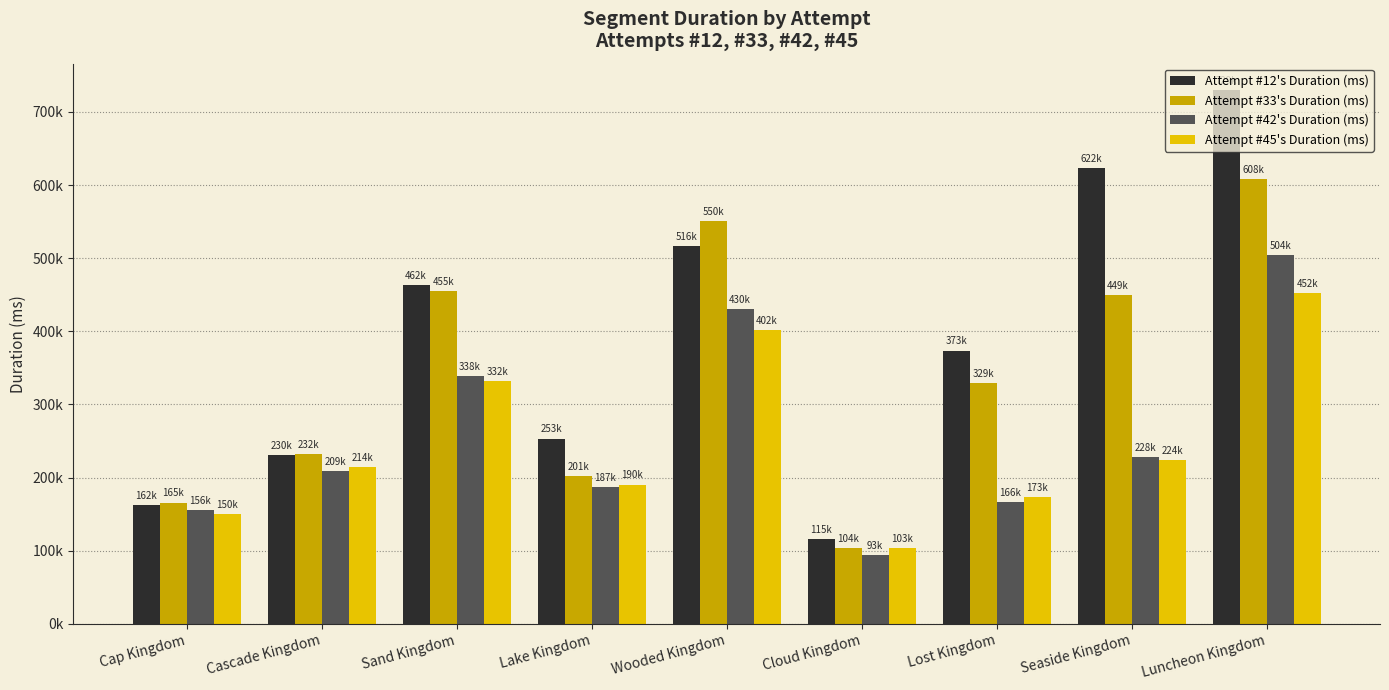

What is the minimum value for Attempt #33's Duration (ms)?

104228